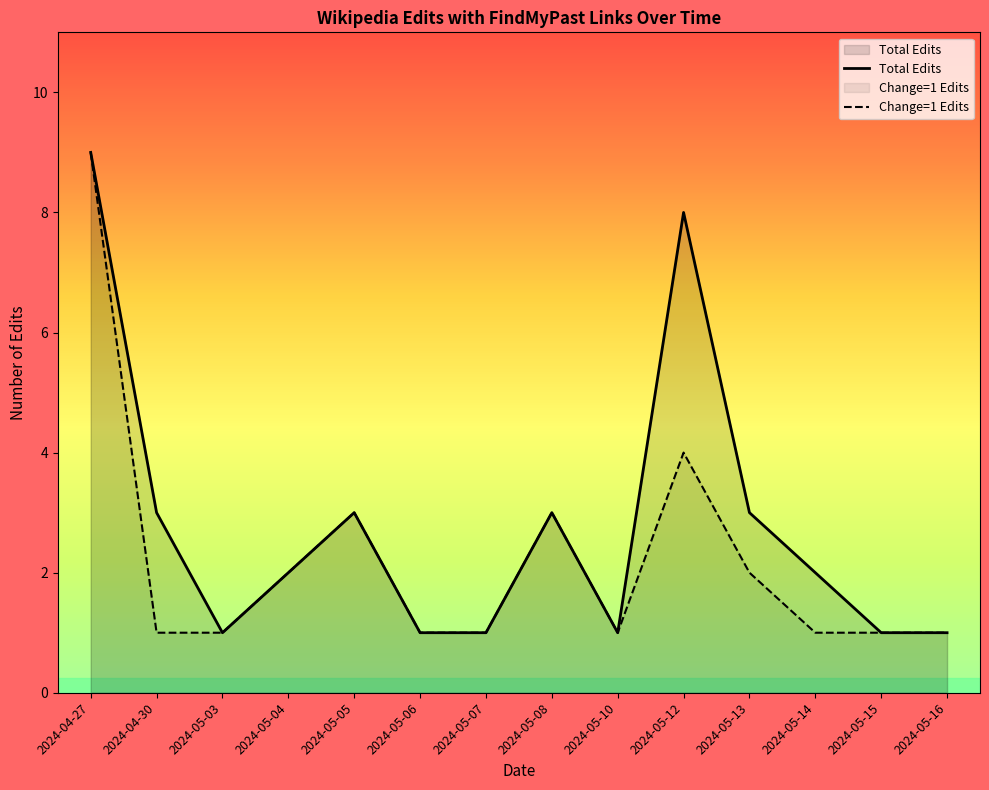

Rank the series by their average value, from lowest to highest.

Change=1 Edits, Total Edits